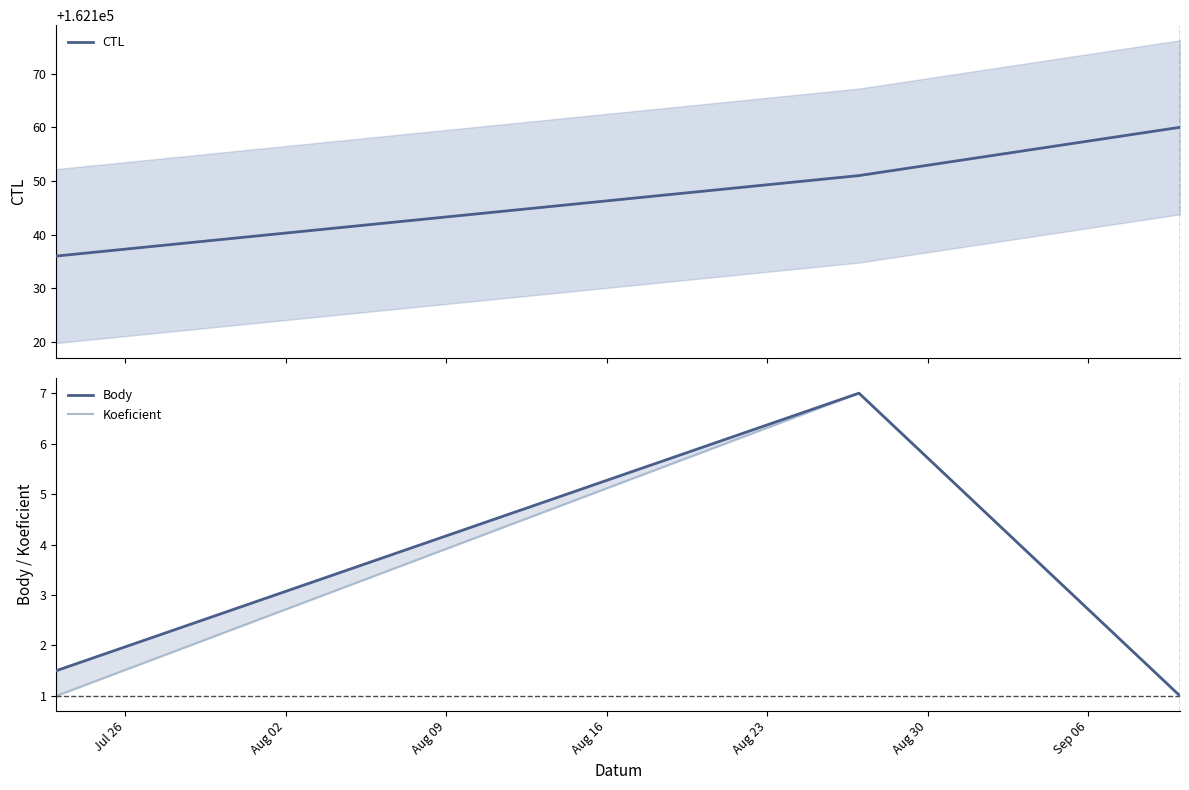

What are all the series names shown in the legend?

CTL, Body, Koeficient